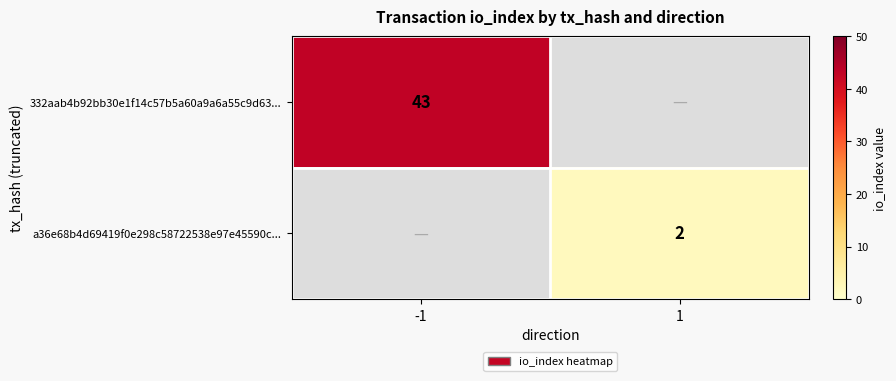

Is it true that a36e68b4d69419f0e298c58722538e97e45590c... equals 1 at 1?

False